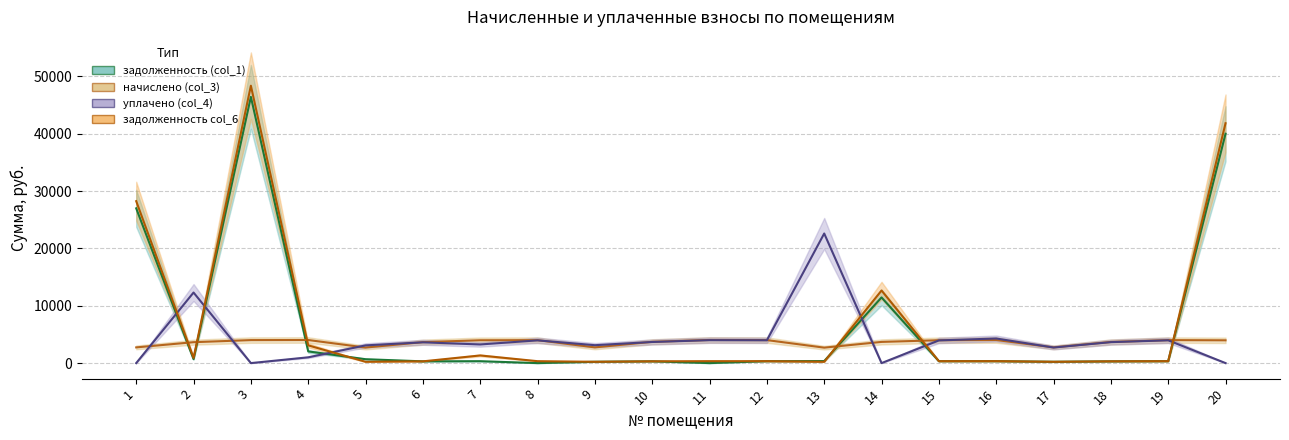

What is the value of the задолженность (col_1) point at the 17th from the left?

228.2